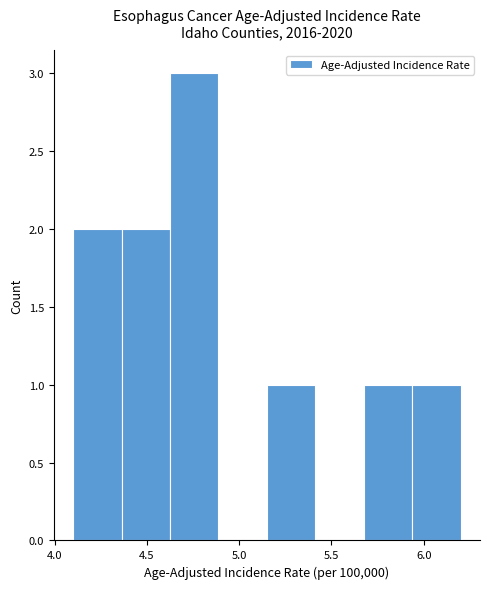

What is the height of the bar covering 4.35 to 4.65 on the x-axis? Neither the bar edges nor the heights are printed on the chart, so give them approximately, as read against the axes.

2